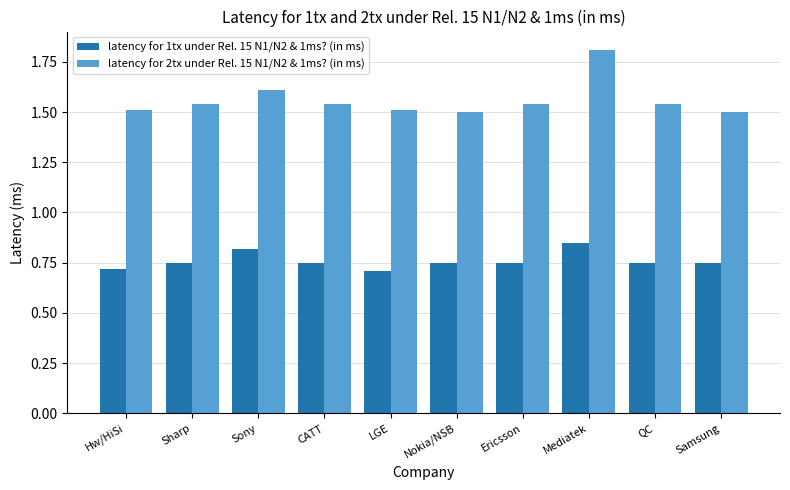

What is the difference between the second highest and second lowest values in the latency for 1tx under Rel. 15 N1/N2 & 1ms? (in ms) series?

0.1